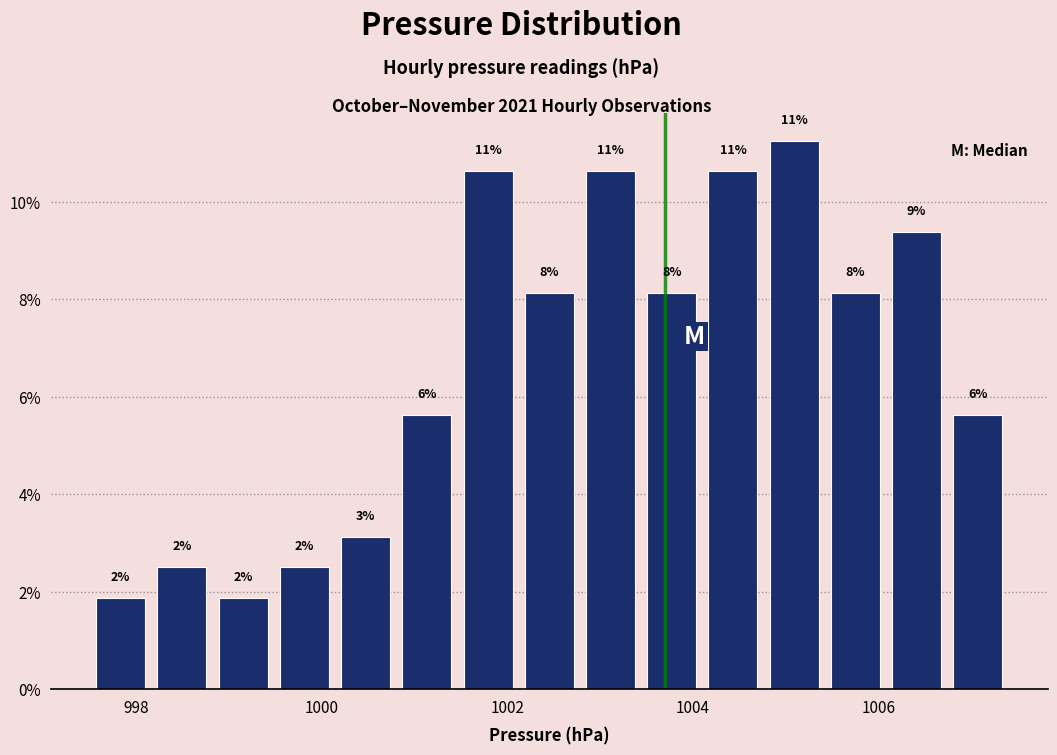

Around what value on the x-axis is the tallest bar? Give the approximate position of its centre, as read against the axis.

1005.0